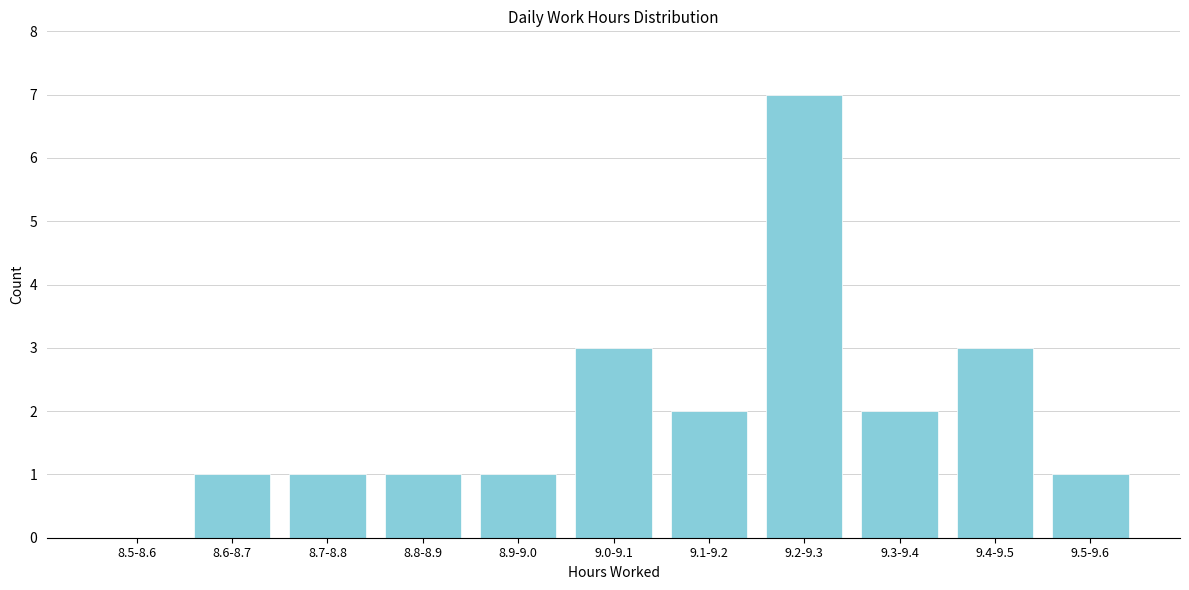

Reading right to left, extract all data points from this chart.

9.5-9.6=1	9.4-9.5=3	9.3-9.4=2	9.2-9.3=7	9.1-9.2=2	9.0-9.1=3	8.9-9.0=1	8.8-8.9=1	8.7-8.8=1	8.6-8.7=1	8.5-8.6=0